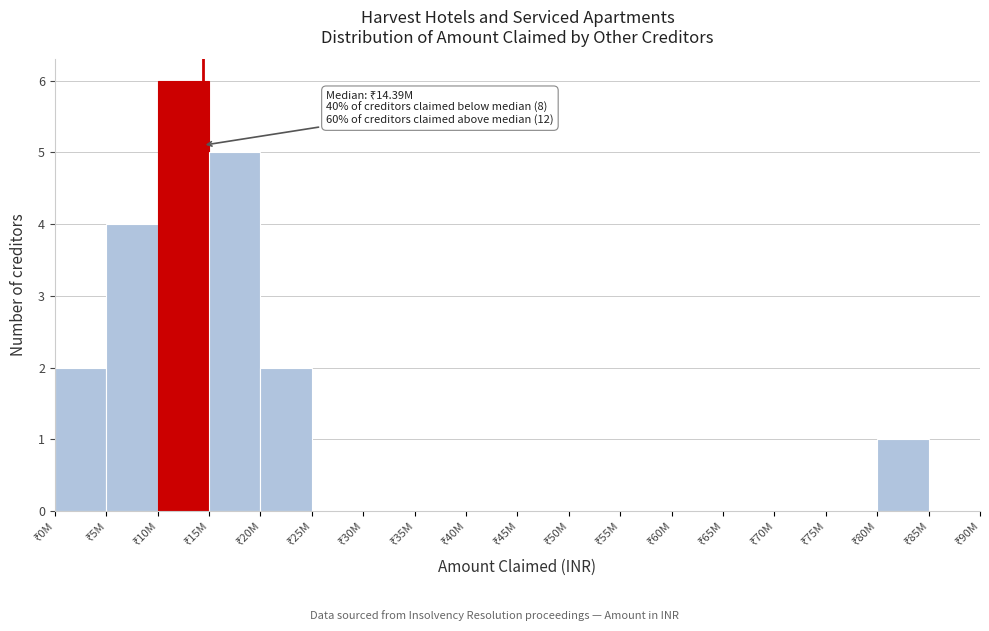

What is the greatest value displayed?

6